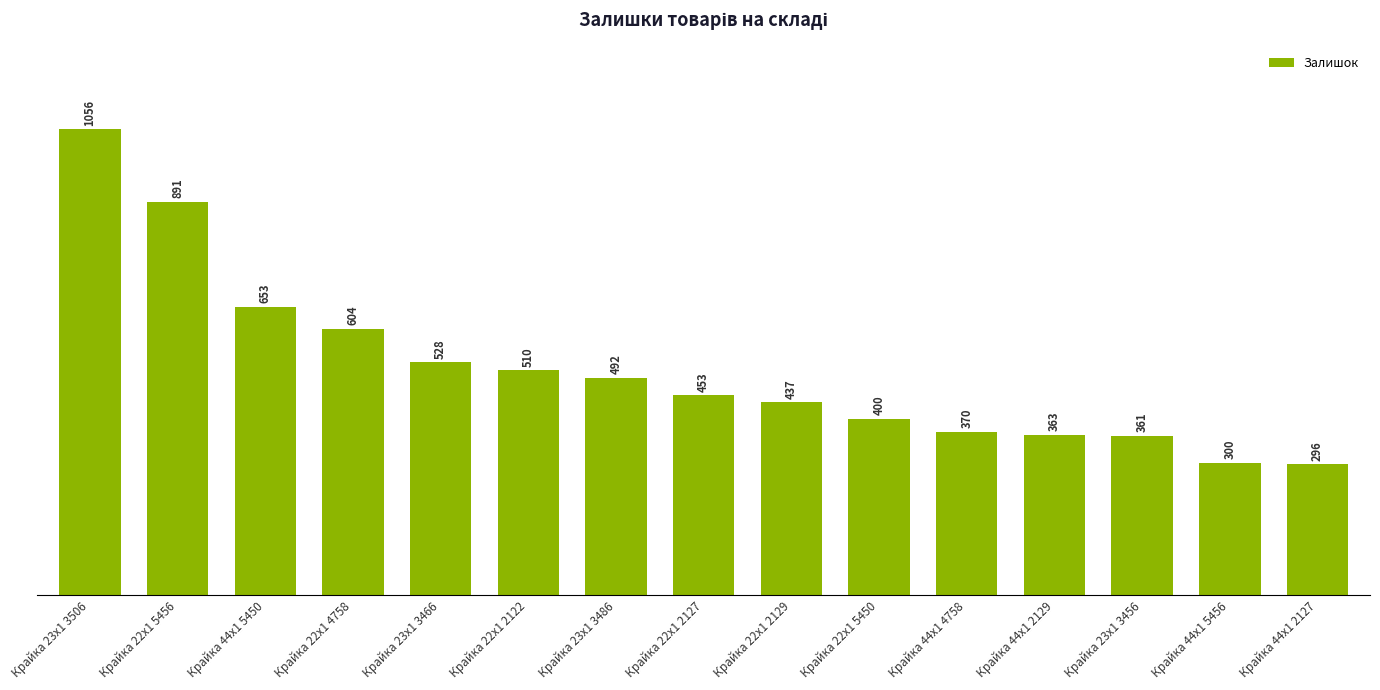

List the labels in order of value, largest first.

Крайка 23x1 3506, Крайка 22x1 5456, Крайка 44x1 5450, Крайка 22x1 4758, Крайка 23x1 3466, Крайка 22x1 2122, Крайка 23x1 3486, Крайка 22x1 2127, Крайка 22x1 2129, Крайка 22x1 5450, Крайка 44x1 4758, Крайка 44x1 2129, Крайка 23x1 3456, Крайка 44x1 5456, Крайка 44x1 2127